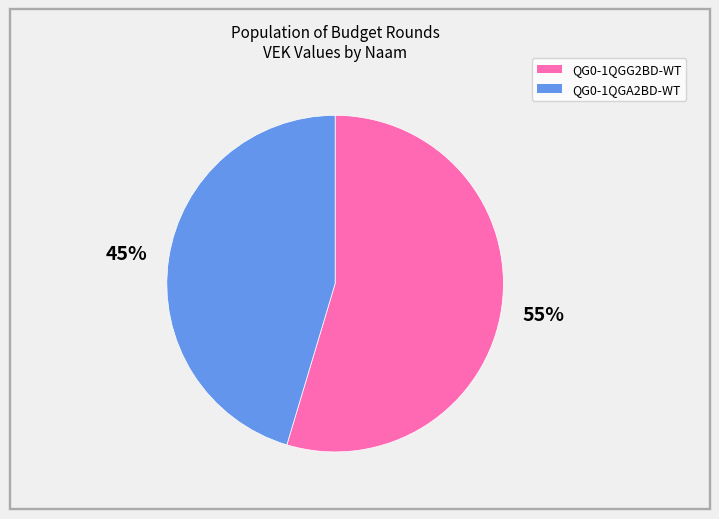

To the nearest percent, what is the average slice percentage?

50%